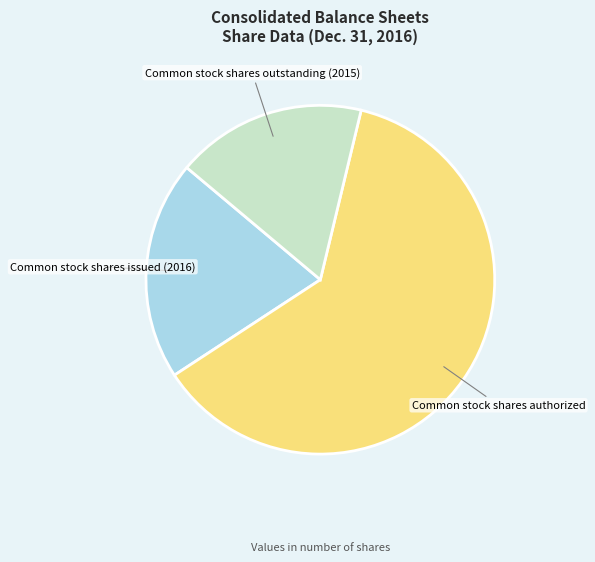

Which has a higher value, Common stock shares outstanding (2015) or Common stock shares issued (2016)?

Common stock shares issued (2016)